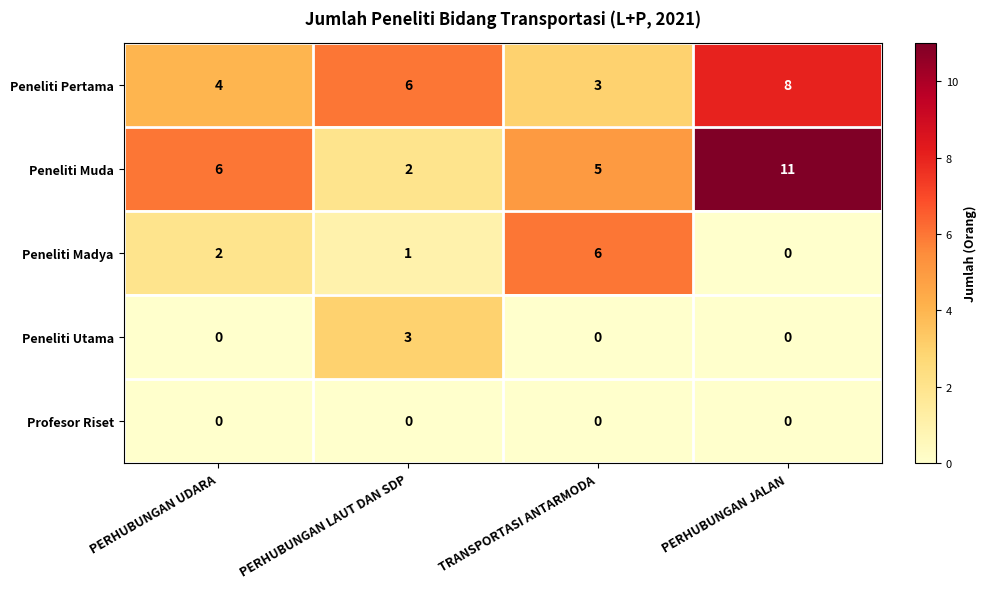

At which label does Peneliti Madya reach its minimum?

PERHUBUNGAN JALAN